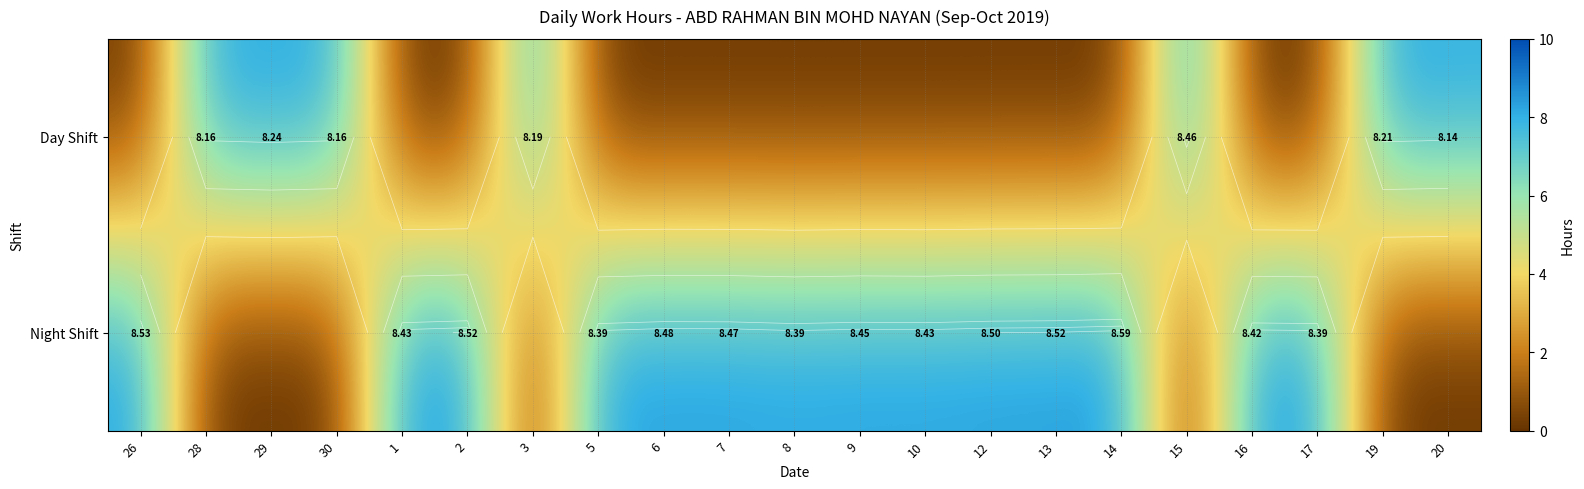

Where is Day Shift nearest to the value 4?

26